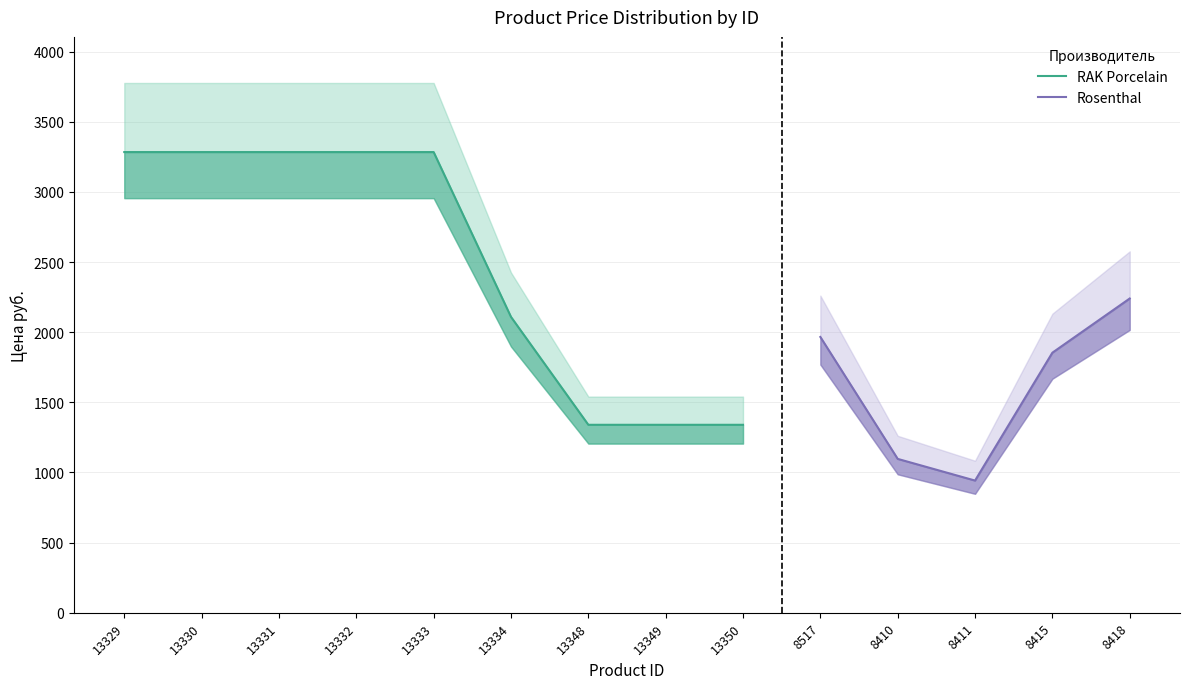

Which series changed the most between 13330 and 13331?

RAK Porcelain